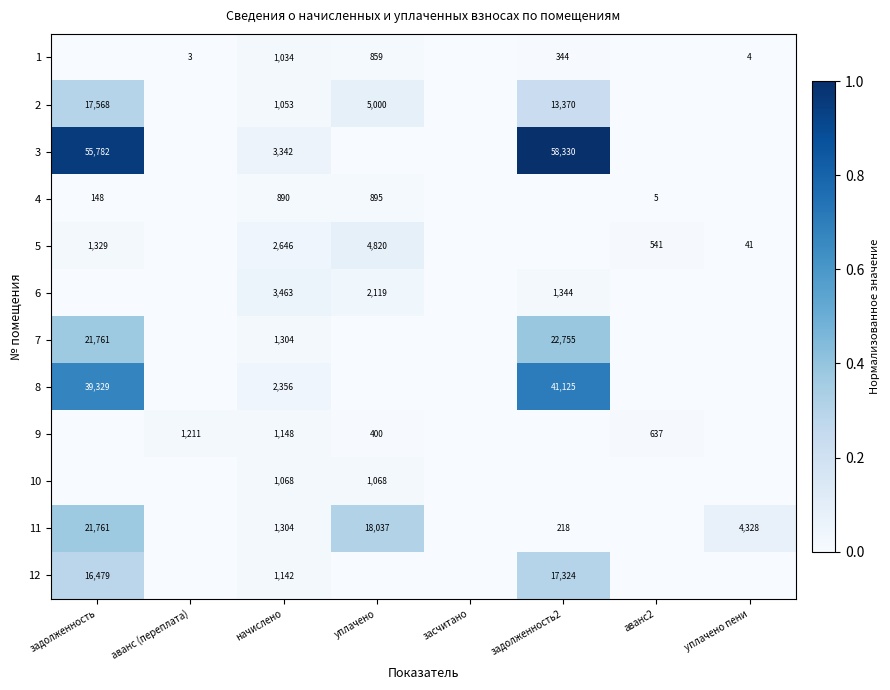

What is the difference between the 3 values at задолженность and начислено?

52440